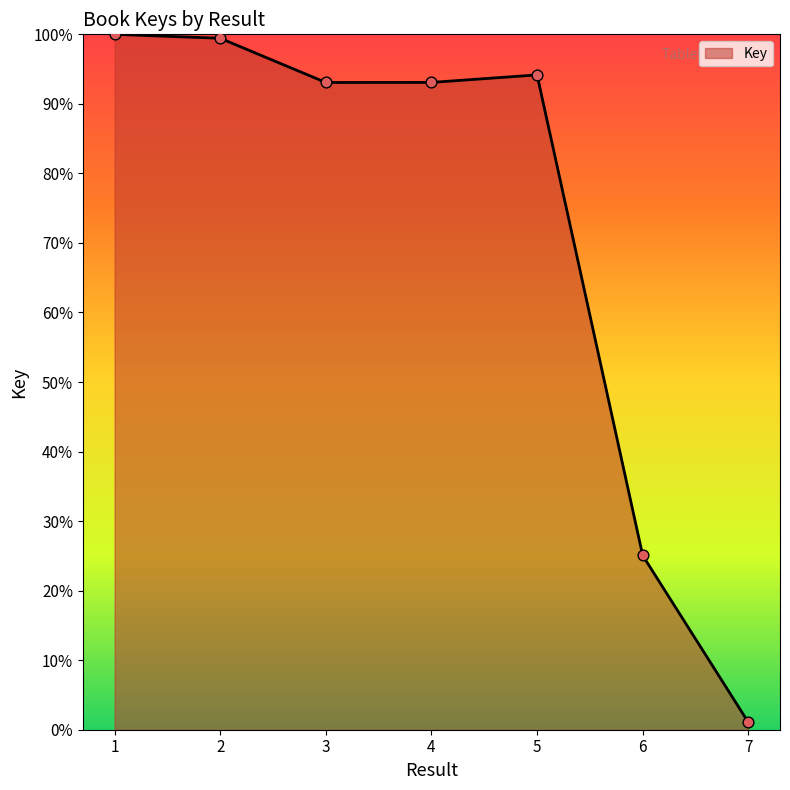

What is the change in value from 1 to 5?

-5.8